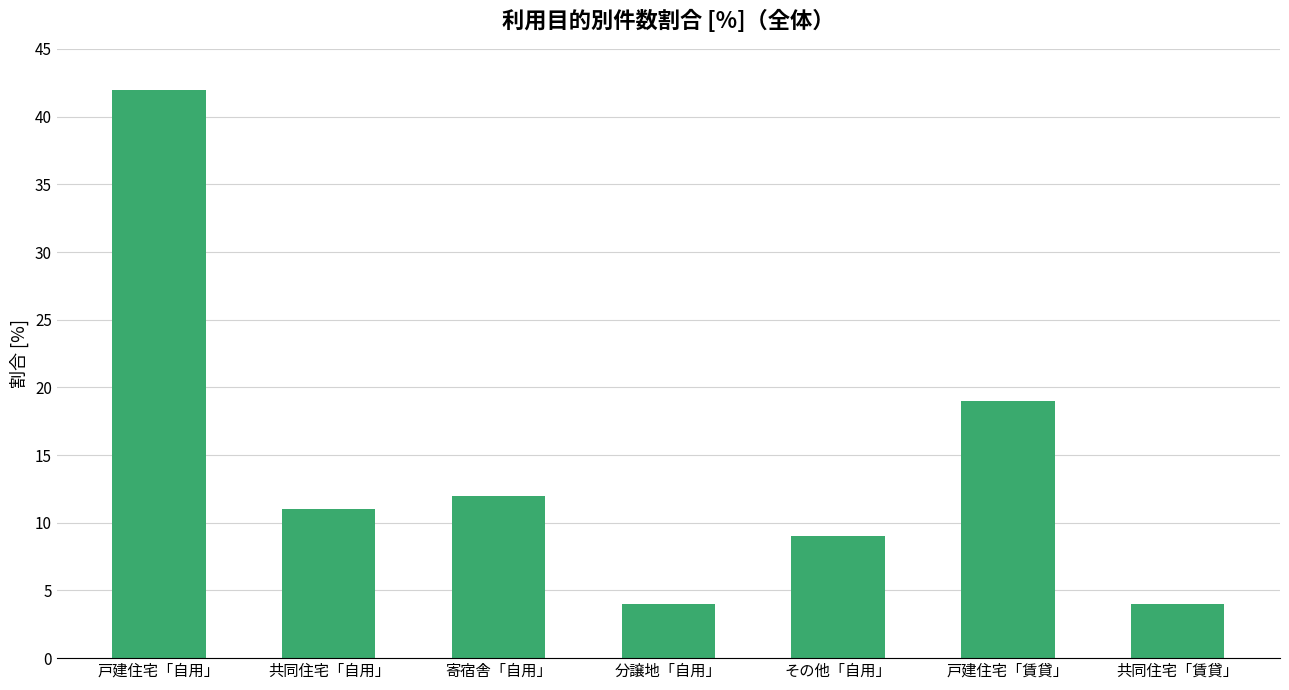

What is the greatest value displayed?

42